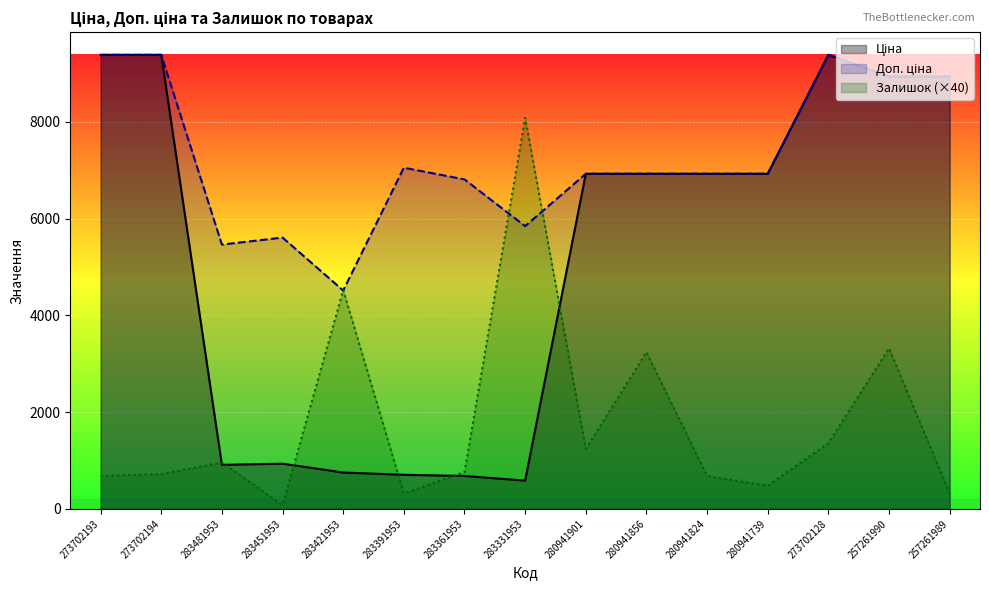

What position from the left is 283481953?

3